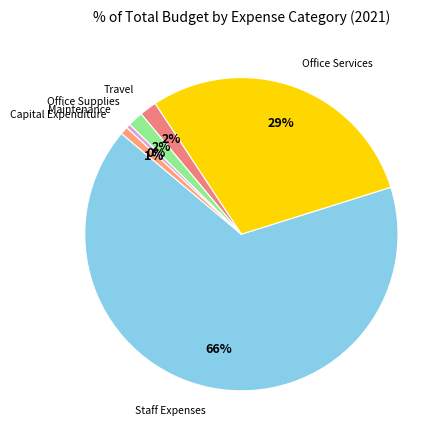

To the nearest percent, what is the average slice percentage?

17%